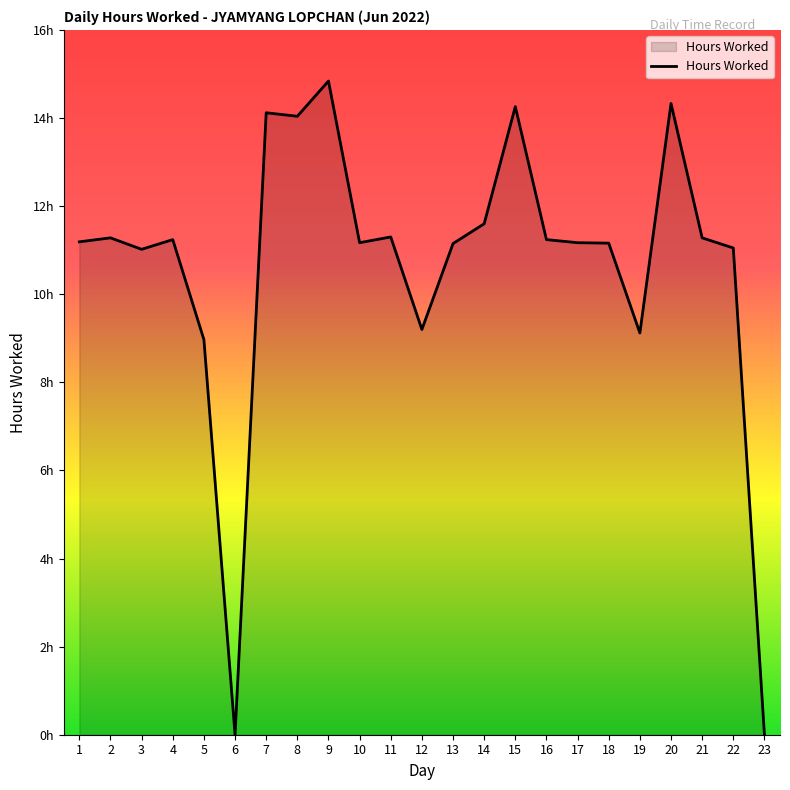

Rank the categories by value from highest to lowest.

9, 20, 15, 7, 8, 14, 11, 2, 21, 4, 16, 1, 10, 17, 18, 13, 22, 3, 12, 19, 5, 6, 23